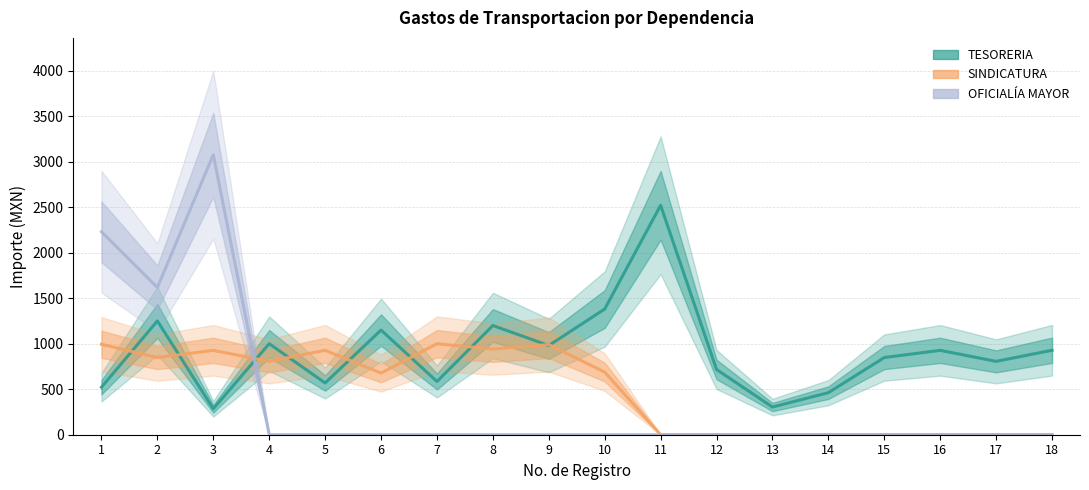

Reading left to right, what are all the values shown in this chart?

TESORERIA: 1=522.0	2=1250.0	3=285.0	4=1000.0	5=568.6	6=1150.0	7=585.0	8=1200.0	9=980.0	10=1381.0	11=2520.8	12=716.8	13=304.0	14=462.0	15=848.0	16=927.0	17=806.0	18=928.0
SINDICATURA: 1=994.0	2=848.0	3=927.0	4=806.0	5=928.0	6=677.0	7=1000.0	8=941.0	9=990.6	10=688.0	11=0.0	12=0.0	13=0.0	14=0.0	15=0.0	16=0.0	17=0.0	18=0.0
OFICIALIAMAYOR: 1=2230.0	2=1618.0	3=3076.0	4=0.0	5=0.0	6=0.0	7=0.0	8=0.0	9=0.0	10=0.0	11=0.0	12=0.0	13=0.0	14=0.0	15=0.0	16=0.0	17=0.0	18=0.0